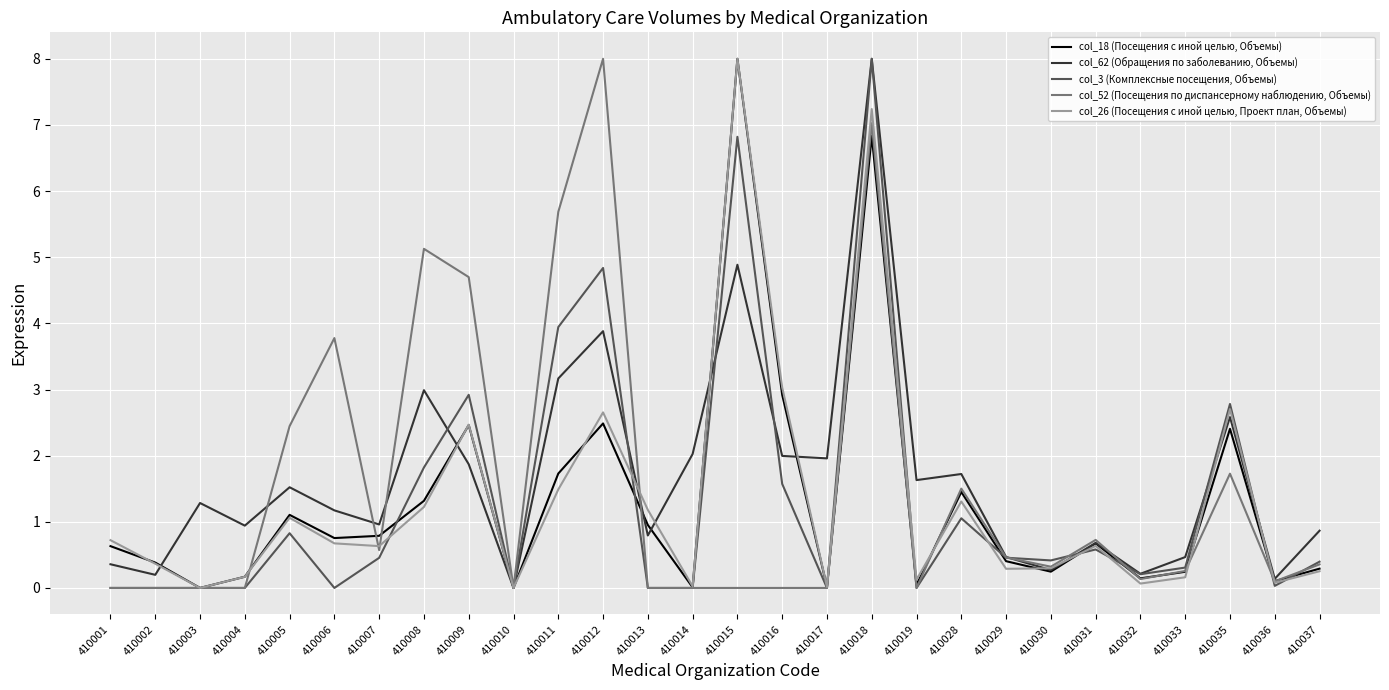

Is the value of col_52 (Посещения по диспансерному наблюдению, Объемы) at 410004 greater than the value of col_18 (Посещения с иной целью, Объемы) at 410016?

No